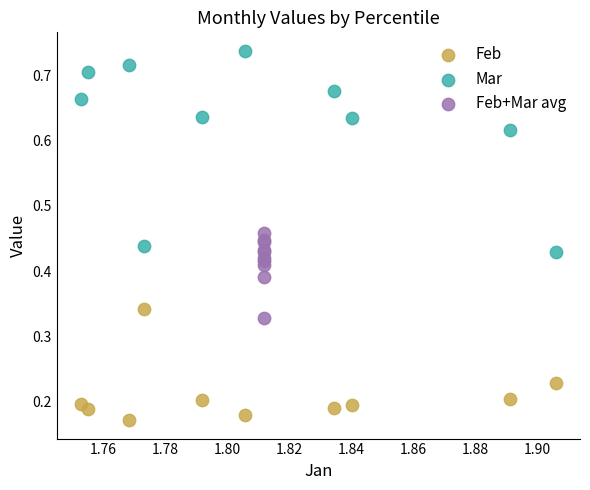

Which series has the largest Y range (max minus min)?

Mar